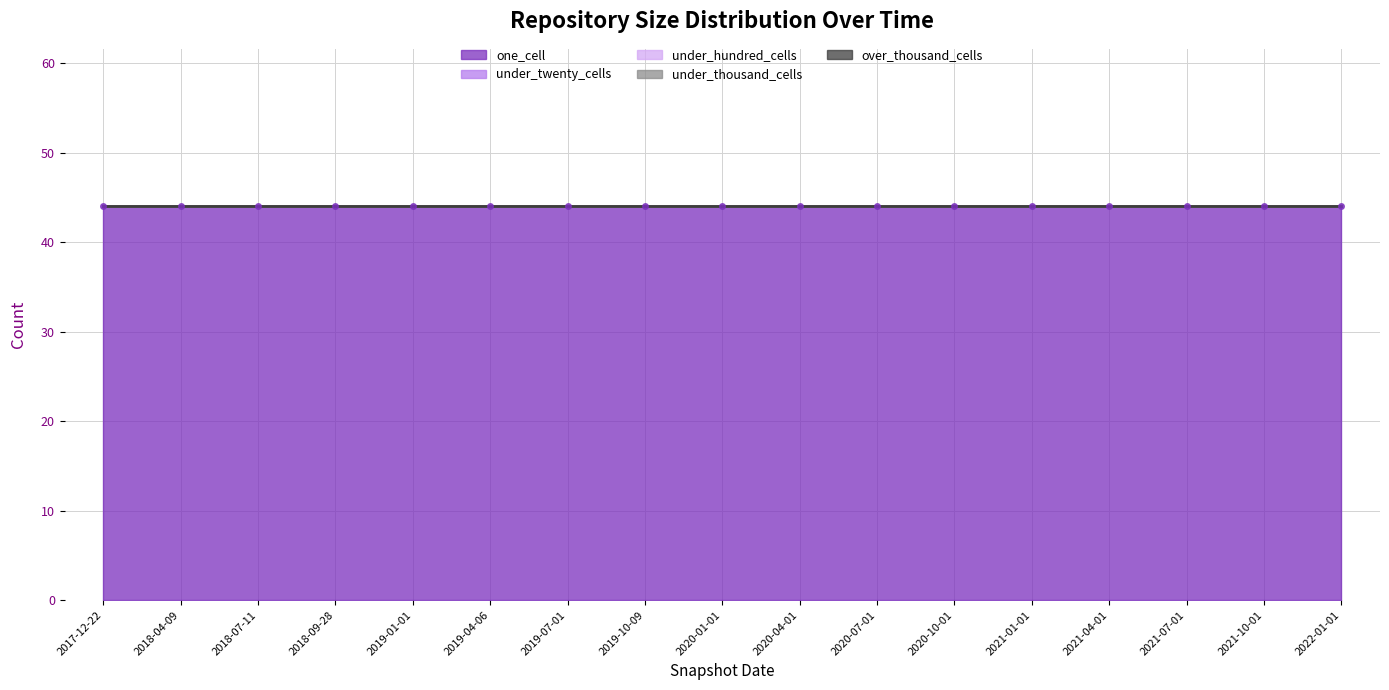

Between 2019-04-06 and 2021-10-01, which is larger?

2019-04-06